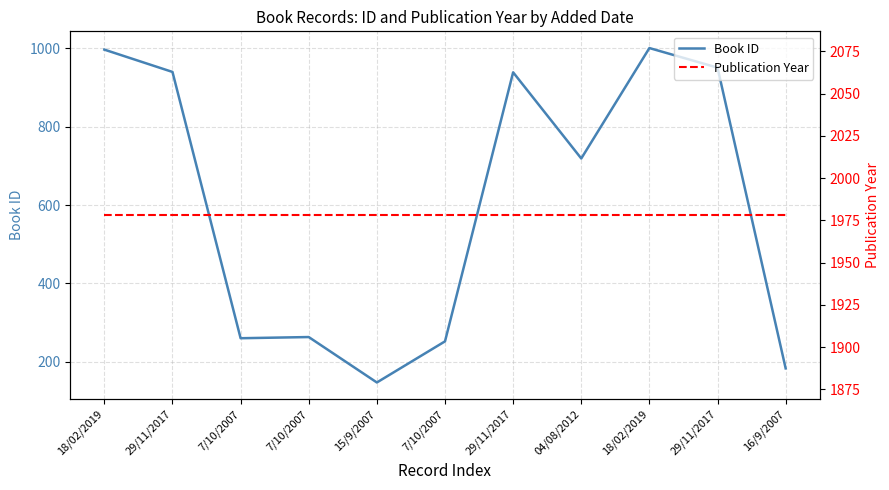

What is the label of the 9th point from the right?

7/10/2007